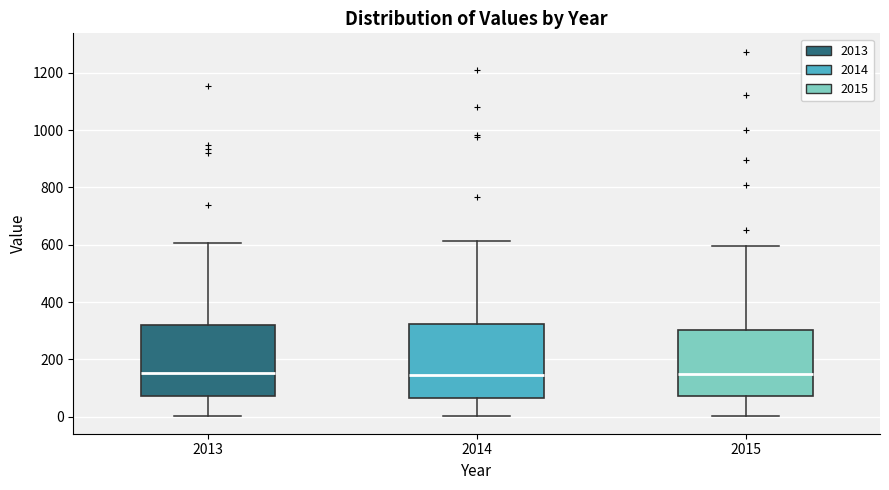

Reading left to right, transcribe this box plot: for each box, give where its median line is, the range the box spans, and where its two whiskers end, as read against the y-axis. The values are not printed on the chart, so give them approximately, as read against the axis.

2013: median 160, box 80 to 320, whiskers 0 to 600
2014: median 140, box 60 to 320, whiskers 0 to 620
2015: median 160, box 80 to 300, whiskers 0 to 600